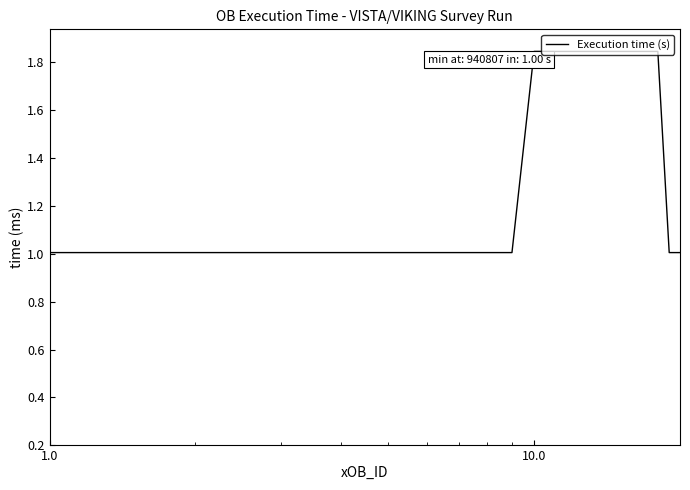

What is the smallest value displayed?

1.0